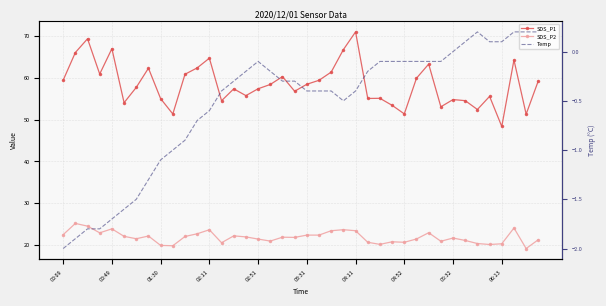

Count the number of categories in the chart.

40